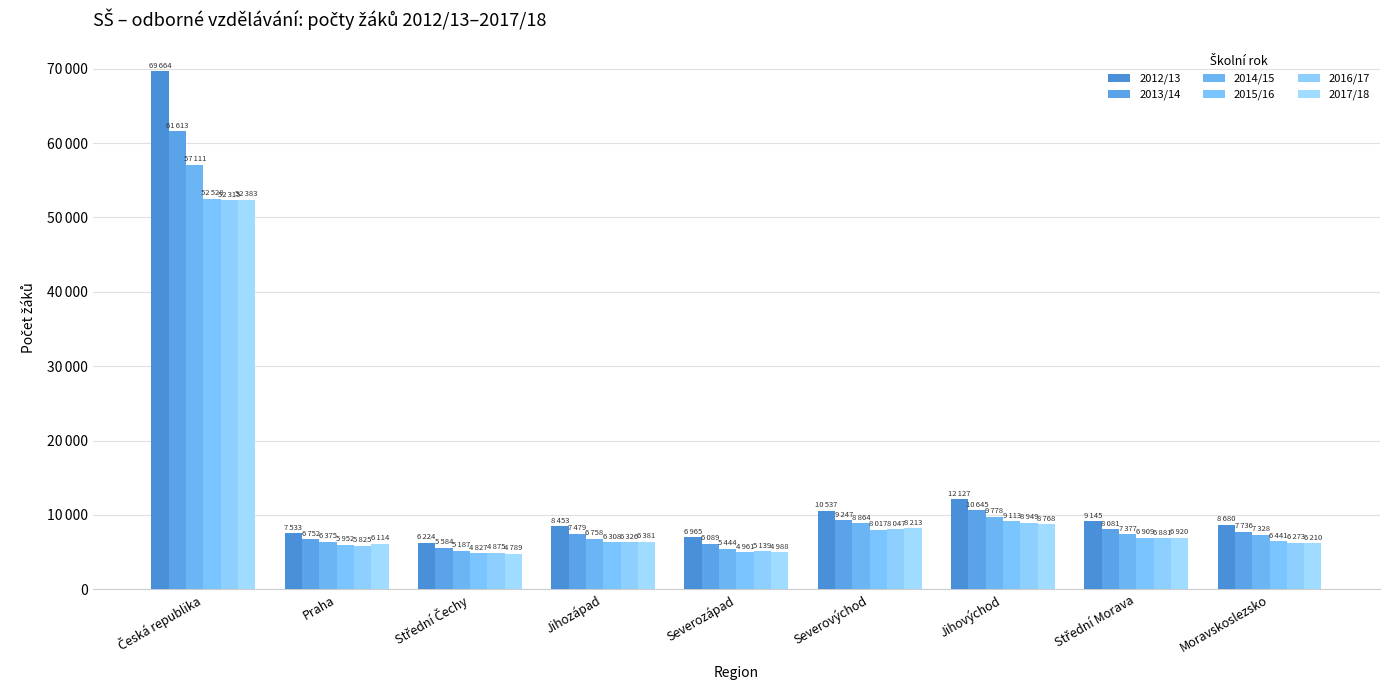

What is the maximum value for 2014/15?

57111